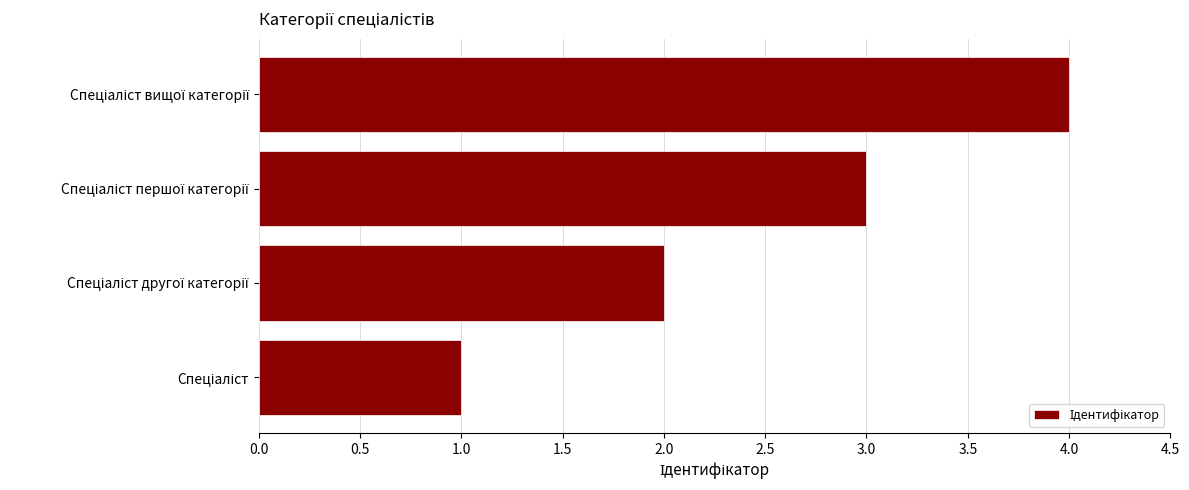

What is the maximum value shown in the chart?

4